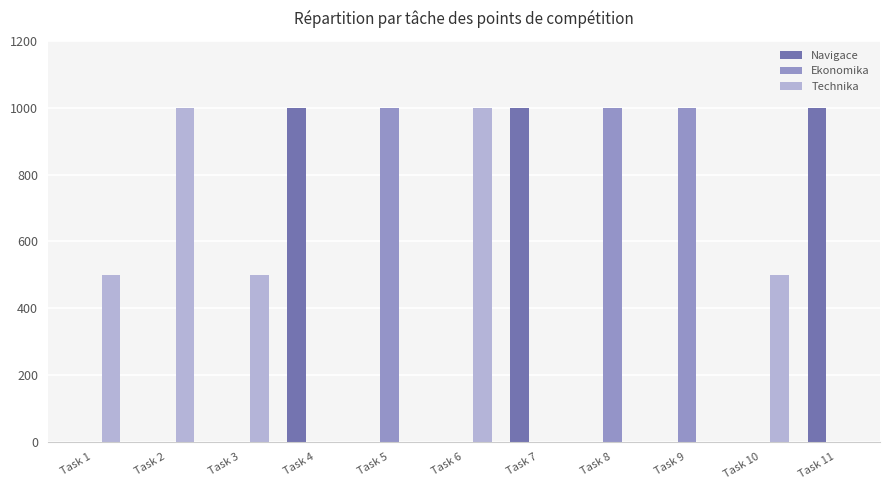

What is the highest value of the Ekonomika series?

1000